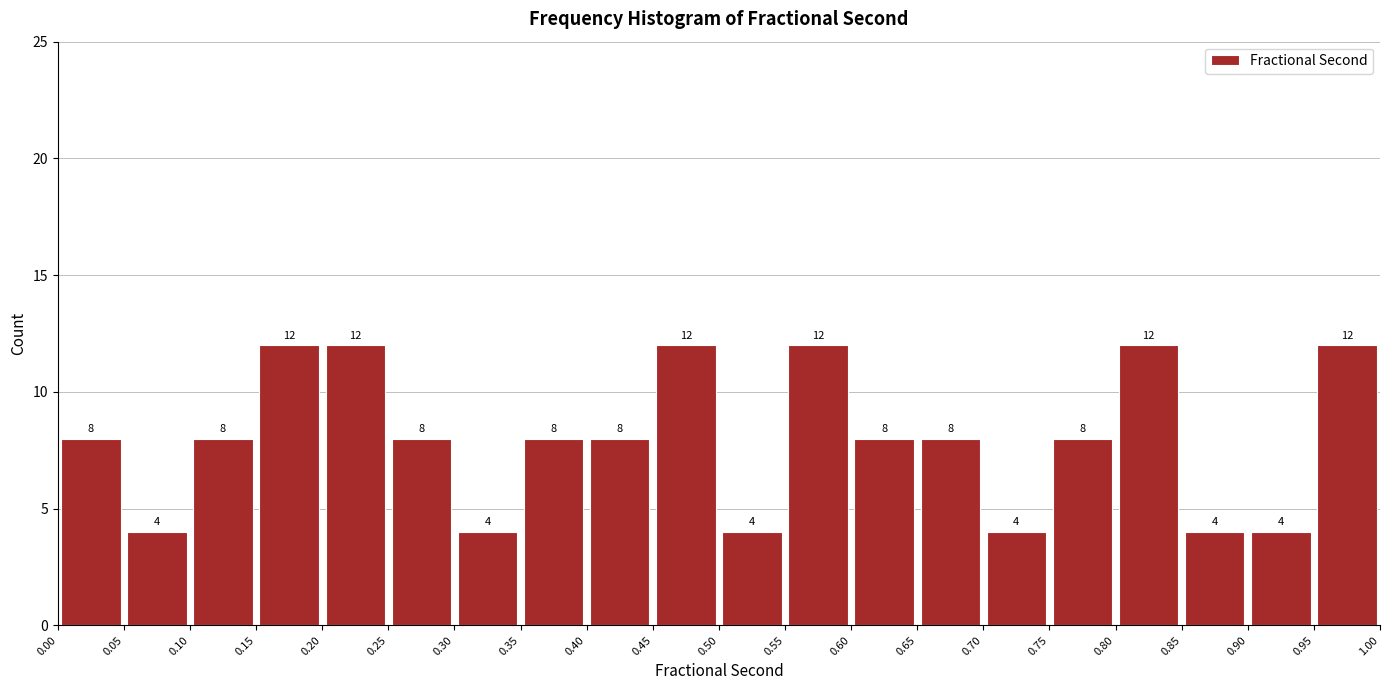

Reading left to right, transcribe this chart: for each bar, give the range it covers on the x-axis and its height.

0.00 to 0.05: 8
0.05 to 0.10: 4
0.10 to 0.15: 8
0.15 to 0.20: 12
0.20 to 0.25: 12
0.25 to 0.30: 8
0.30 to 0.35: 4
0.35 to 0.40: 8
0.40 to 0.45: 8
0.45 to 0.50: 12
0.50 to 0.55: 4
0.55 to 0.60: 12
0.60 to 0.65: 8
0.65 to 0.70: 8
0.70 to 0.75: 4
0.75 to 0.80: 8
0.80 to 0.85: 12
0.85 to 0.90: 4
0.90 to 0.95: 4
0.95 to 1.00: 12